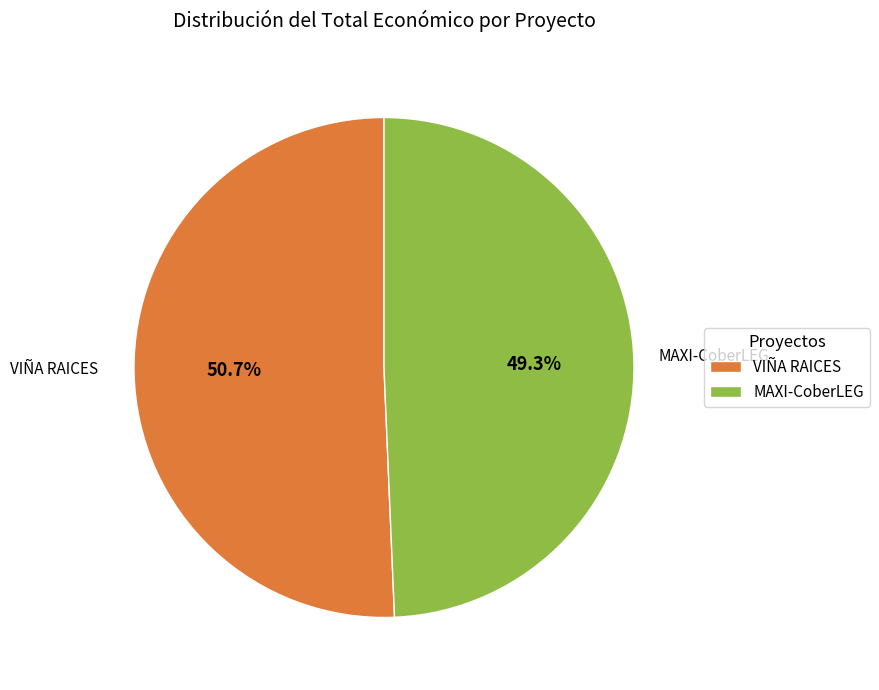

What is the total percentage of VIÑA RAICES and MAXI-CoberLEG?

100.0%